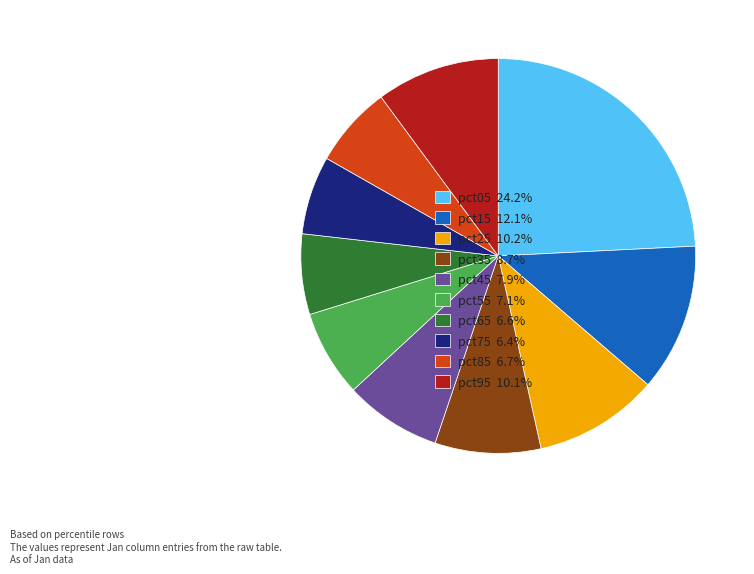

Combined, do pct85 6.7% and pct75 6.4% account for over 50%?

No